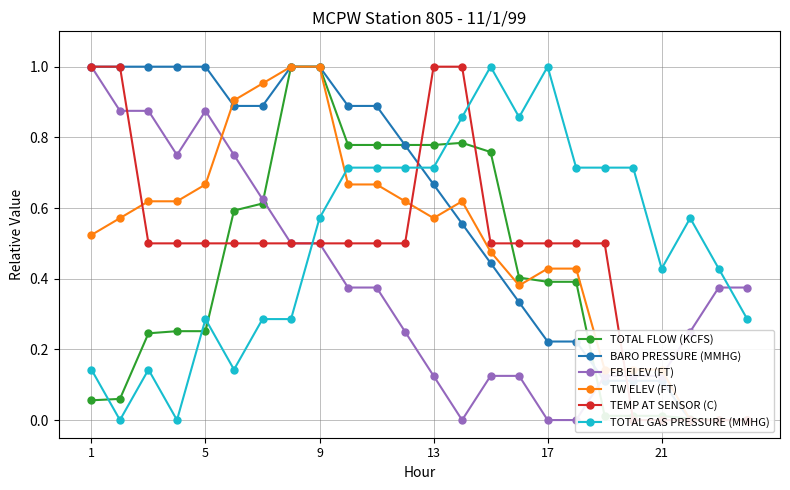

True or false: TOTAL GAS PRESSURE (MMHG) and TOTAL FLOW (KCFS) intersect in this chart.

True